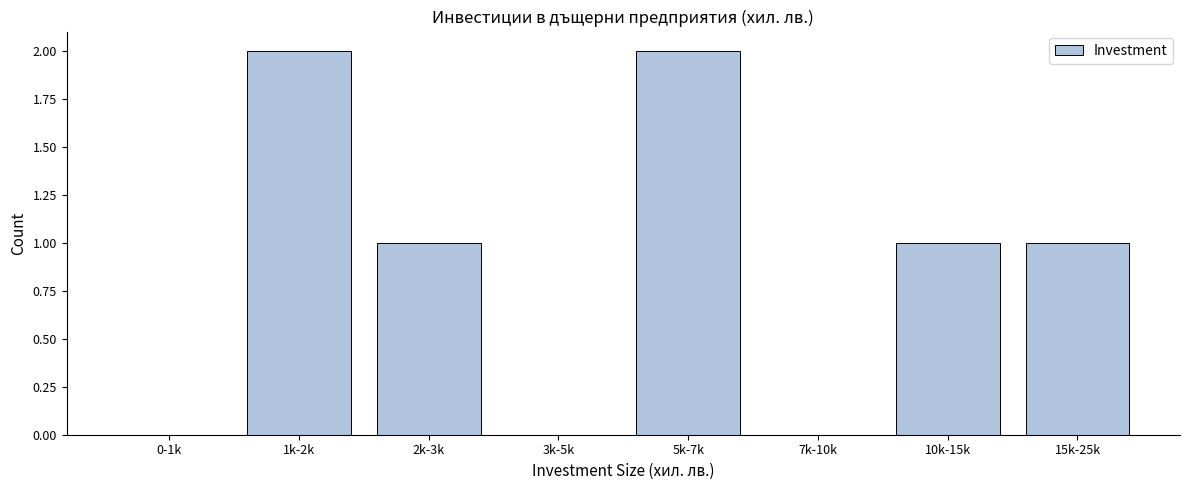

Reading right to left, extract all data points from this chart.

15k-25k=1	10k-15k=1	7k-10k=0	5k-7k=2	3k-5k=0	2k-3k=1	1k-2k=2	0-1k=0